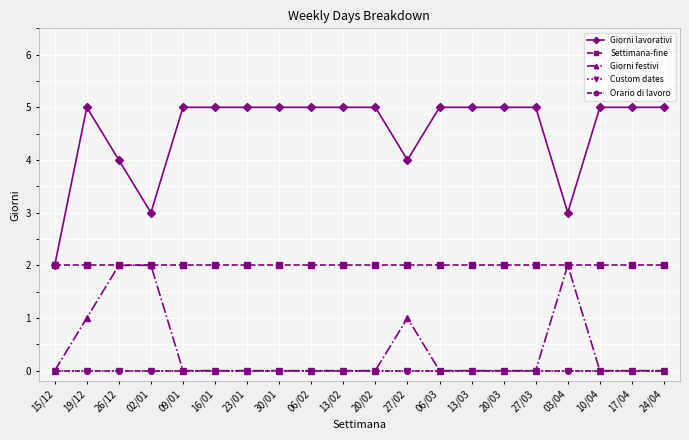

Which series has the largest total across all categories?

Giorni lavorativi